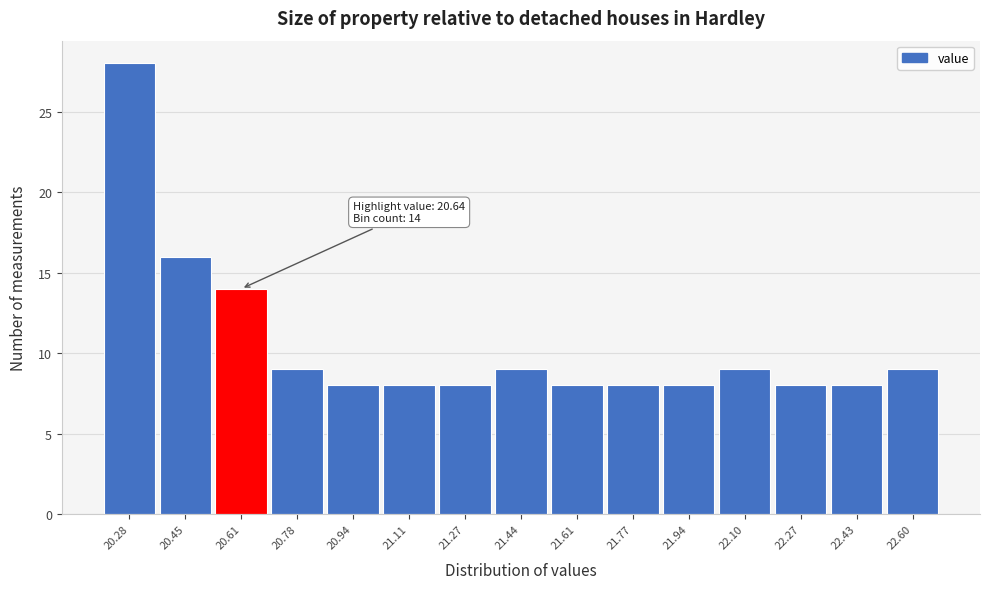

Which range on the x-axis has the tallest bar?

20.20 to 20.36